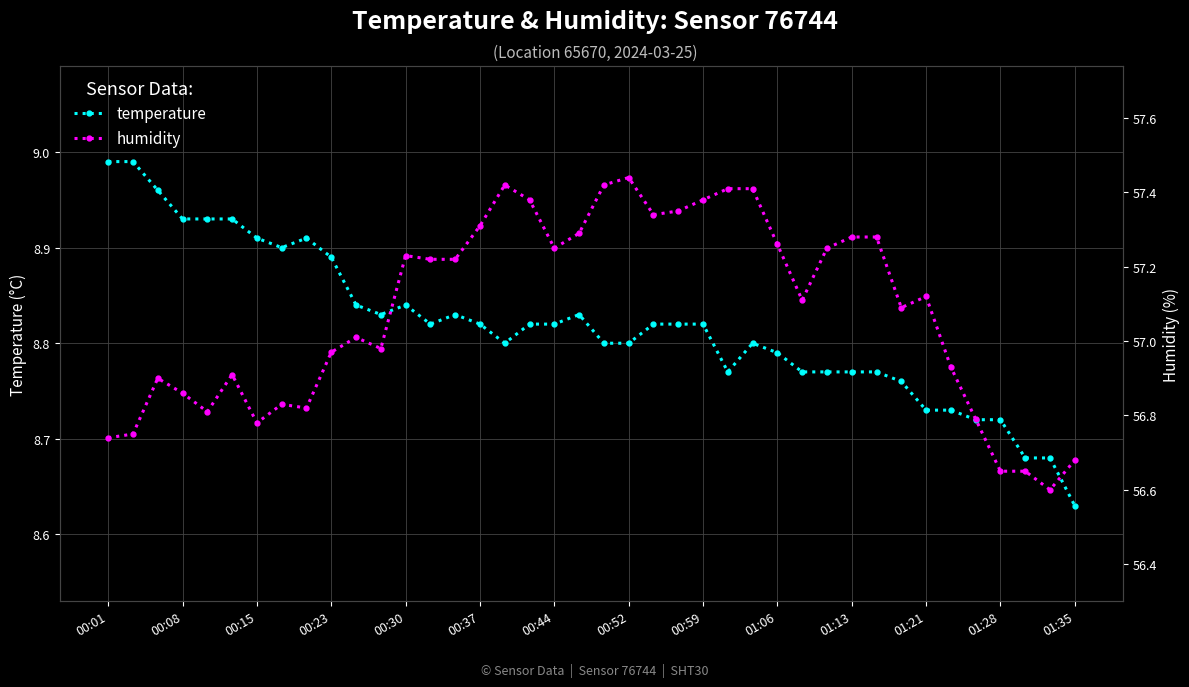

How many data points in humidity are above 57?

23